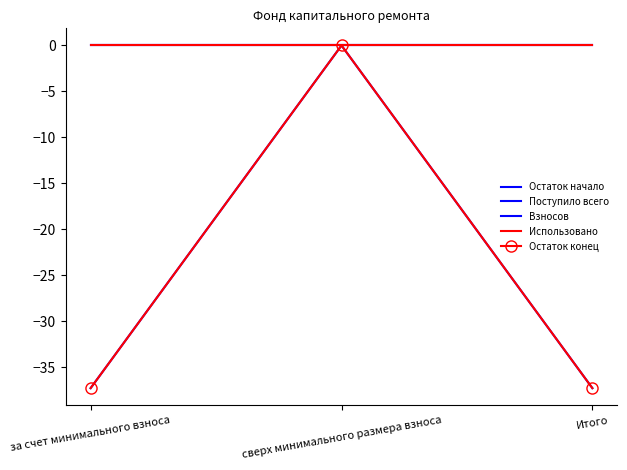

Which category has the highest value in the Взносов series?

за счет минимального взноса